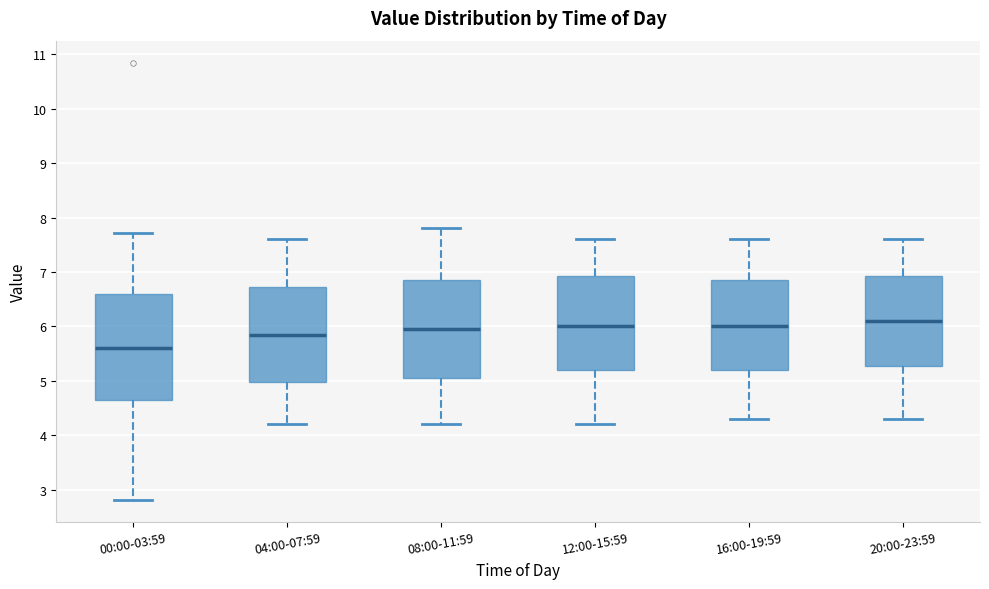

Which box's median line is the lowest?

00:00-03:59